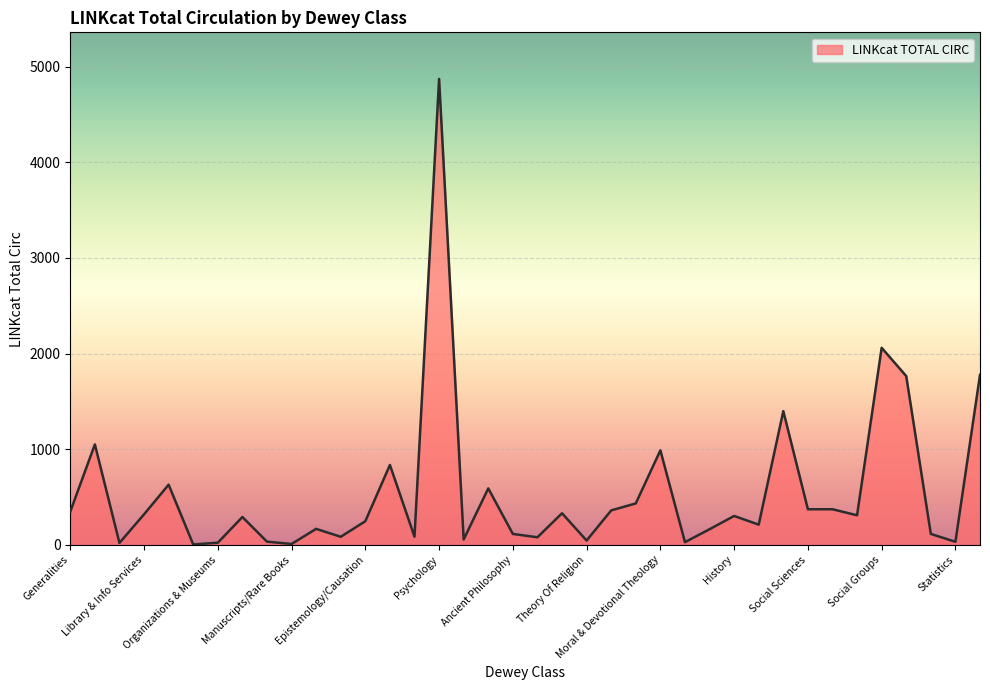

What is the maximum value shown in the chart?

4871